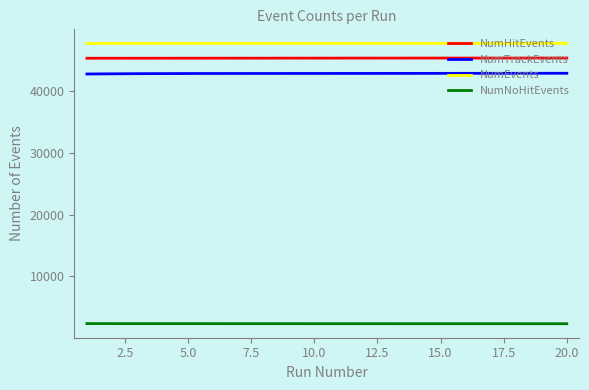

Is this an area chart (filled region under the line)?

No